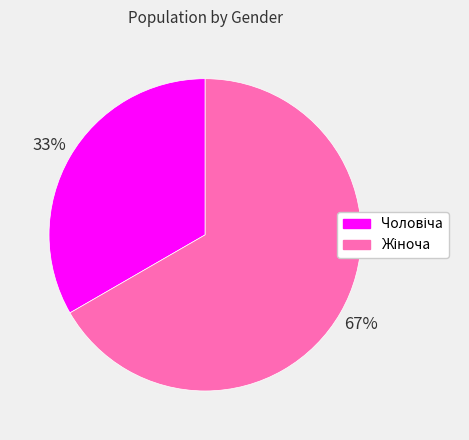

Is there a majority slice in this chart?

Yes